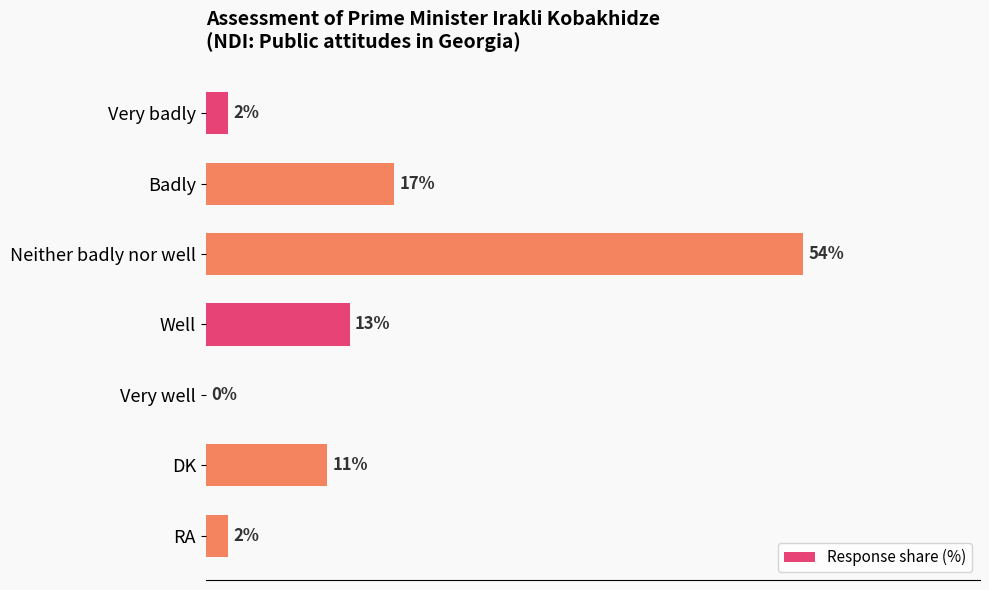

Which category has the highest value across all series?

Neither badly nor well